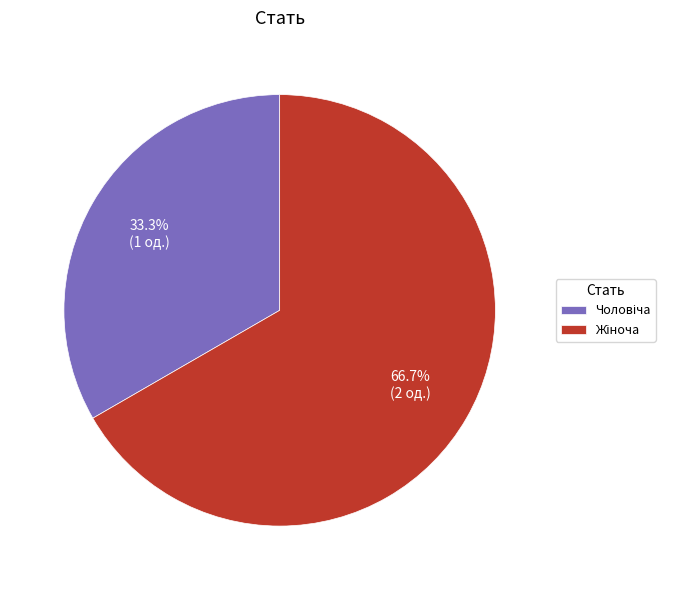

How many segments does this pie chart have?

2